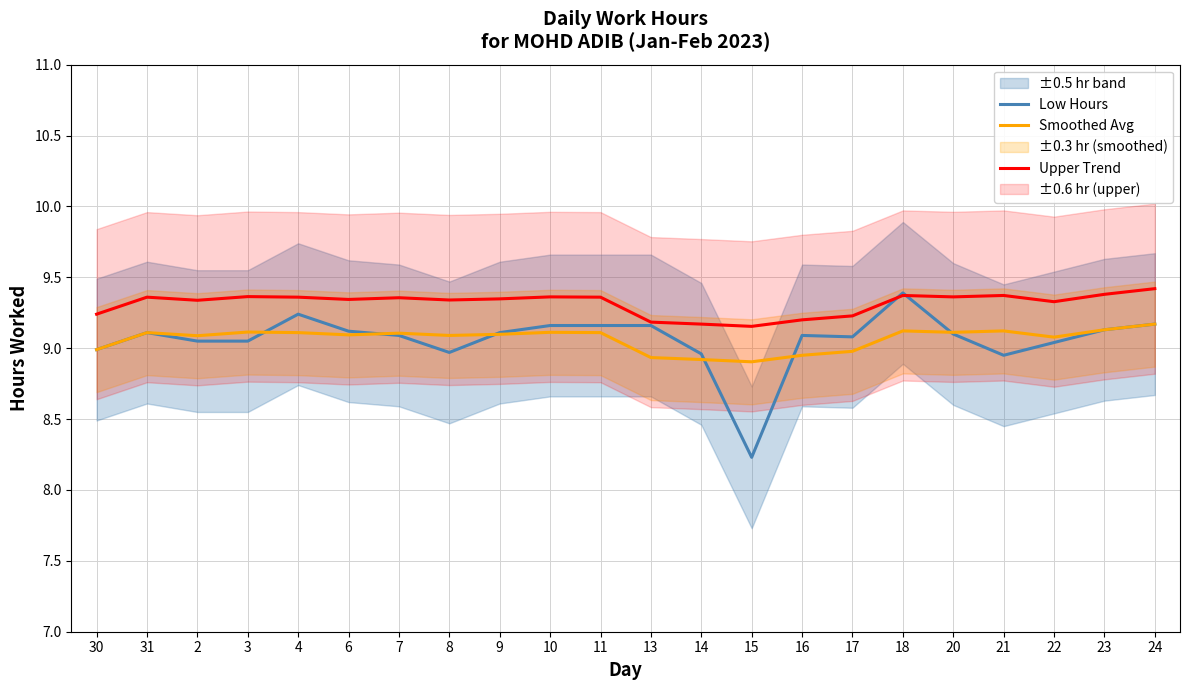

The Upper Trend series shows 9.4 at 20. True or false?

True